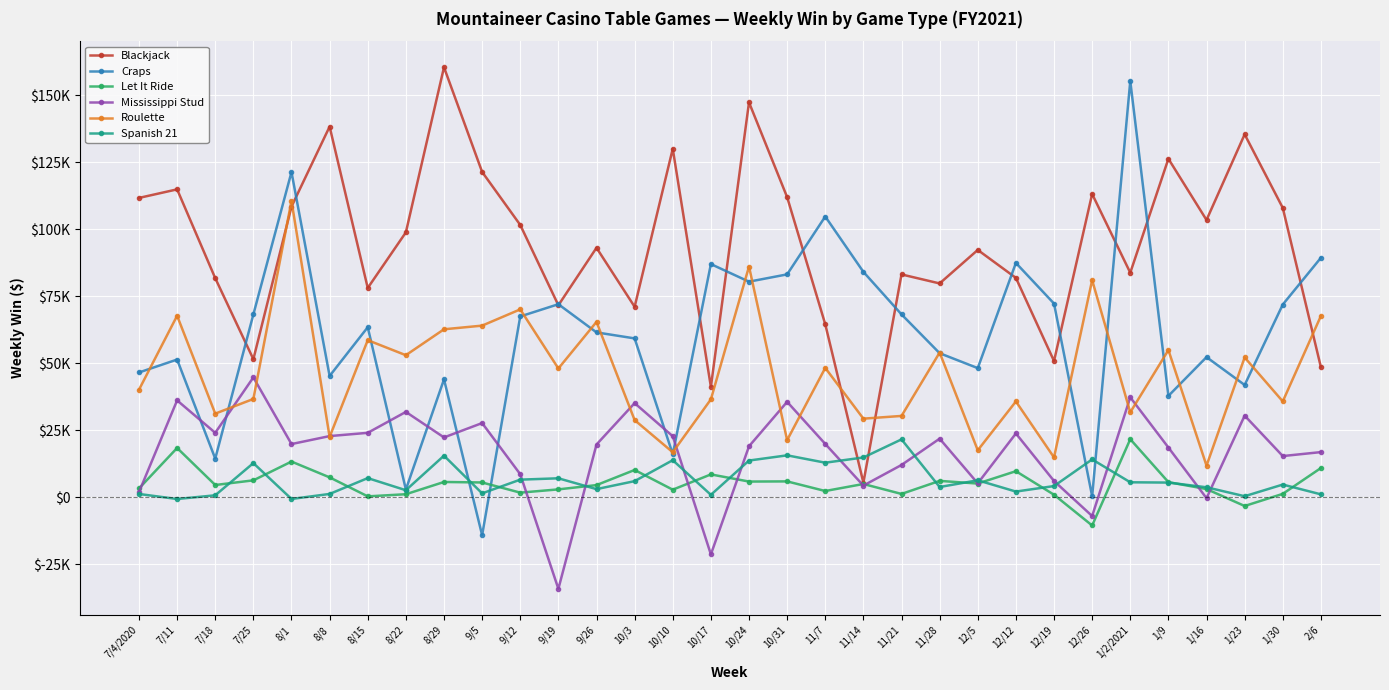

At which category does Roulette reach its first local peak?

7/11